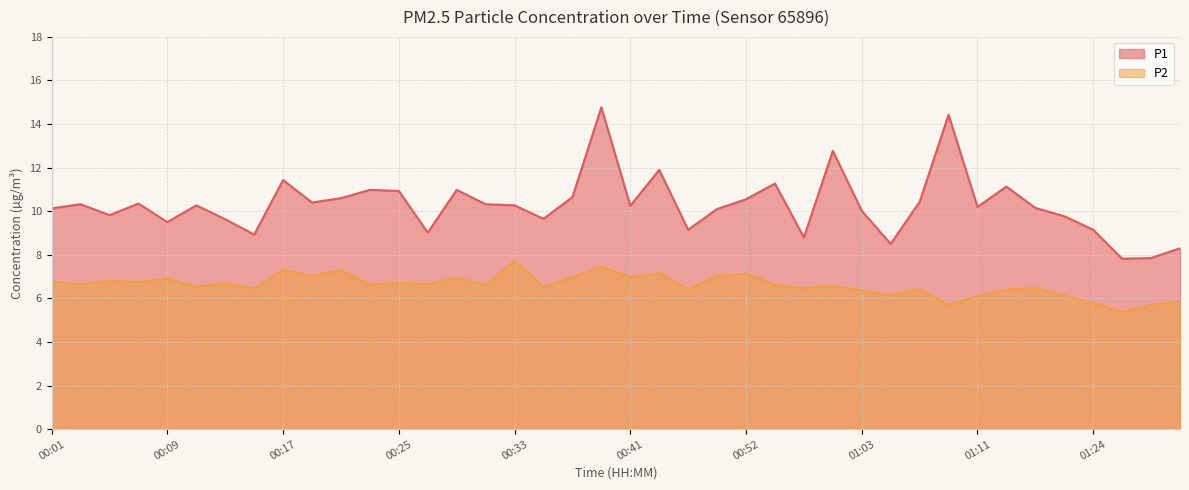

What is the label of the 30th point from the right?

00:21